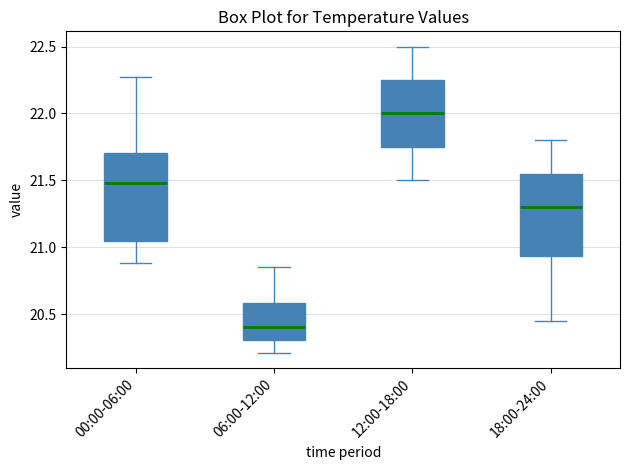

Reading left to right, transcribe this box plot: for each box, give where its median line is, the range the box spans, and where its two whiskers end, as read against the y-axis. The values are not printed on the chart, so give them approximately, as read against the axis.

00:00-06:00: median 21.50, box 21.05 to 21.70, whiskers 20.90 to 22.25
06:00-12:00: median 20.40, box 20.30 to 20.60, whiskers 20.20 to 20.85
12:00-18:00: median 22.00, box 21.75 to 22.25, whiskers 21.50 to 22.50
18:00-24:00: median 21.30, box 20.95 to 21.55, whiskers 20.45 to 21.80